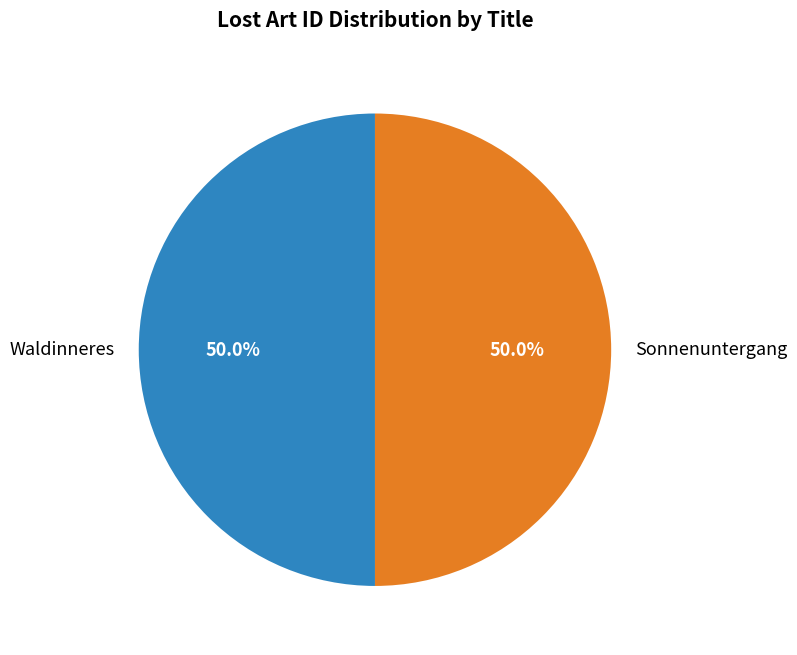

What percentage is the Waldinneres slice, to the nearest percent?

50%